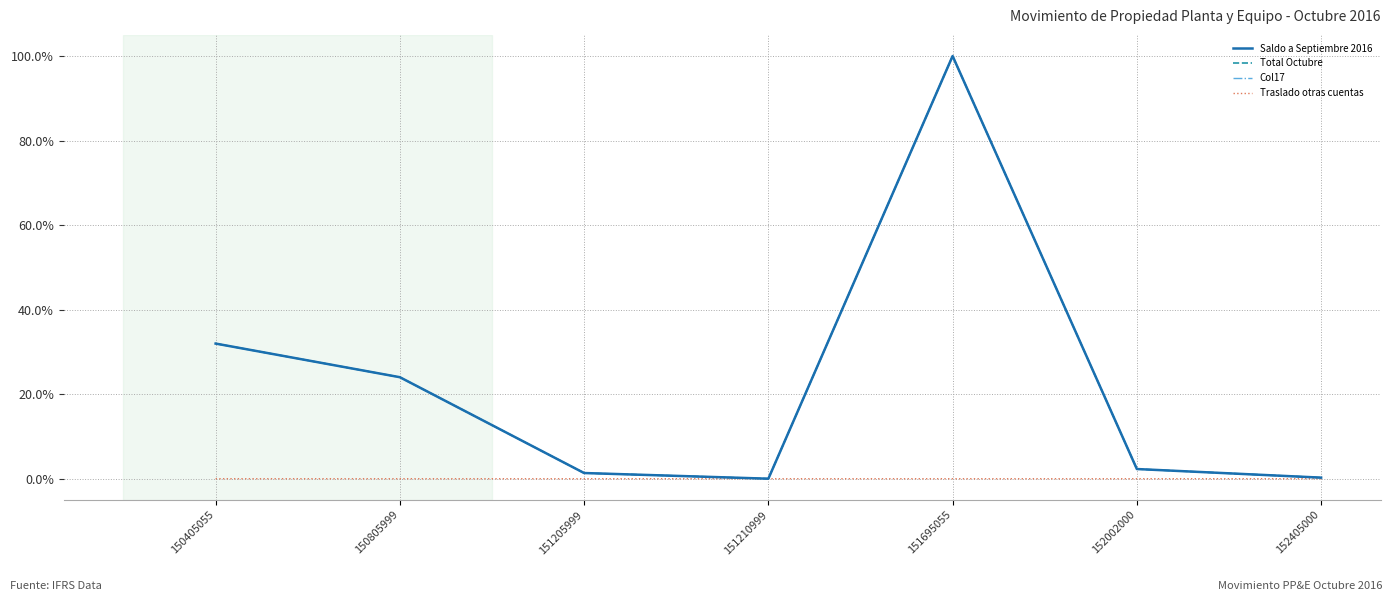

Does the chart have visible grid lines?

Yes